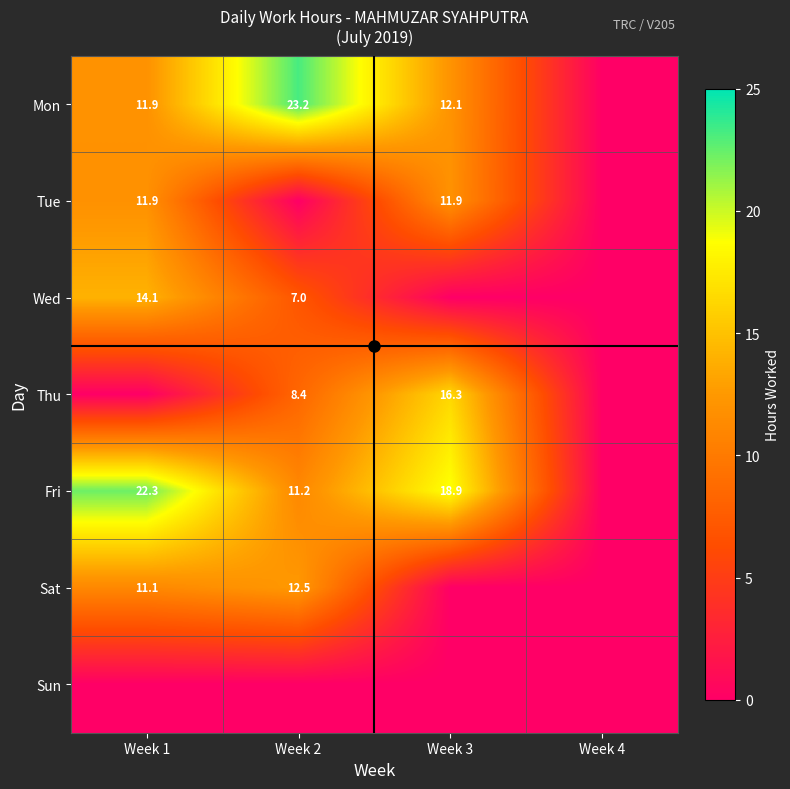

At how many categories does at least one series exceed 13?

3